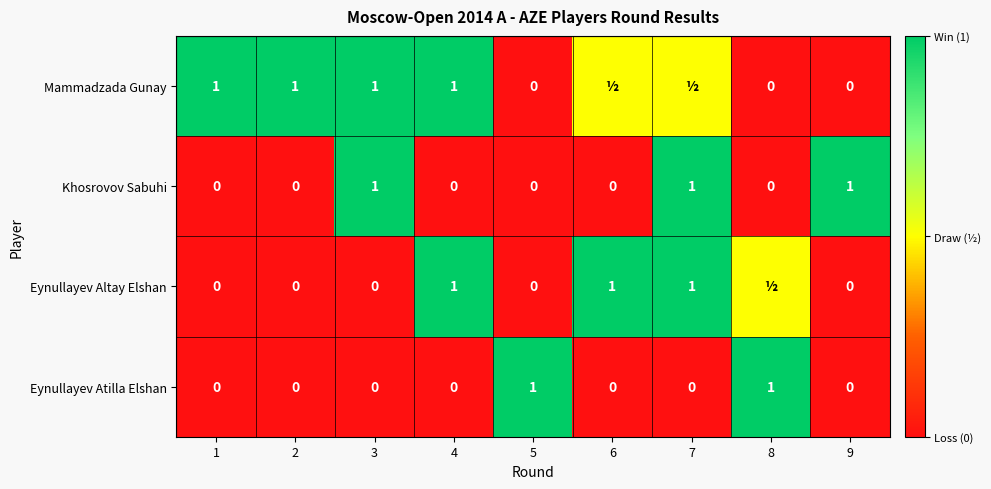

Is the value of Khosrovov Sabuhi at 3 greater than the value of Eynullayev Atilla Elshan at 7?

Yes